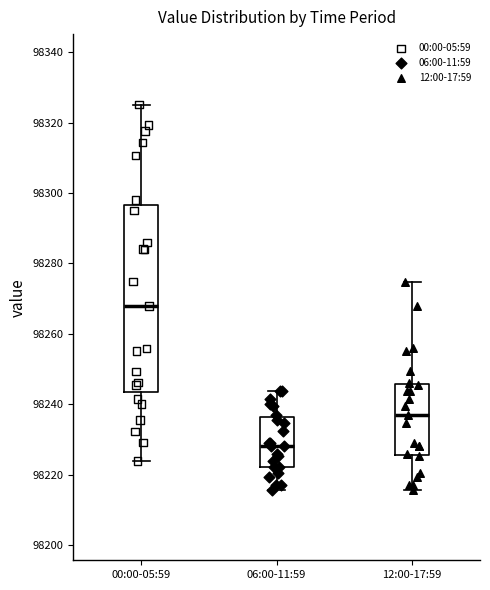

Comparing the boxes themselves (not the whiskers), which one is the tallest?

00:00-05:59